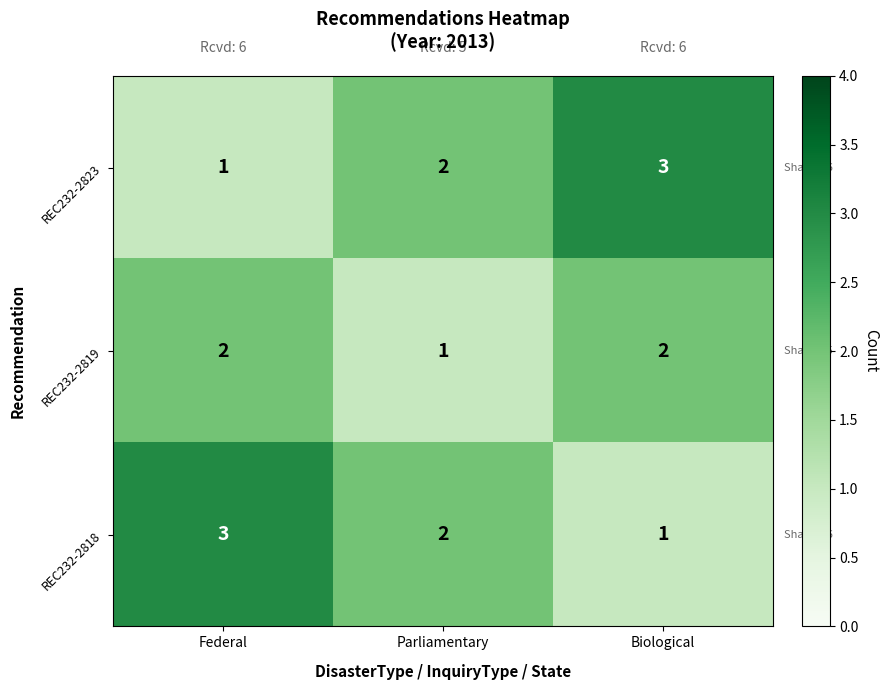

How many REC232-2818 values are between 1 and 3?

3